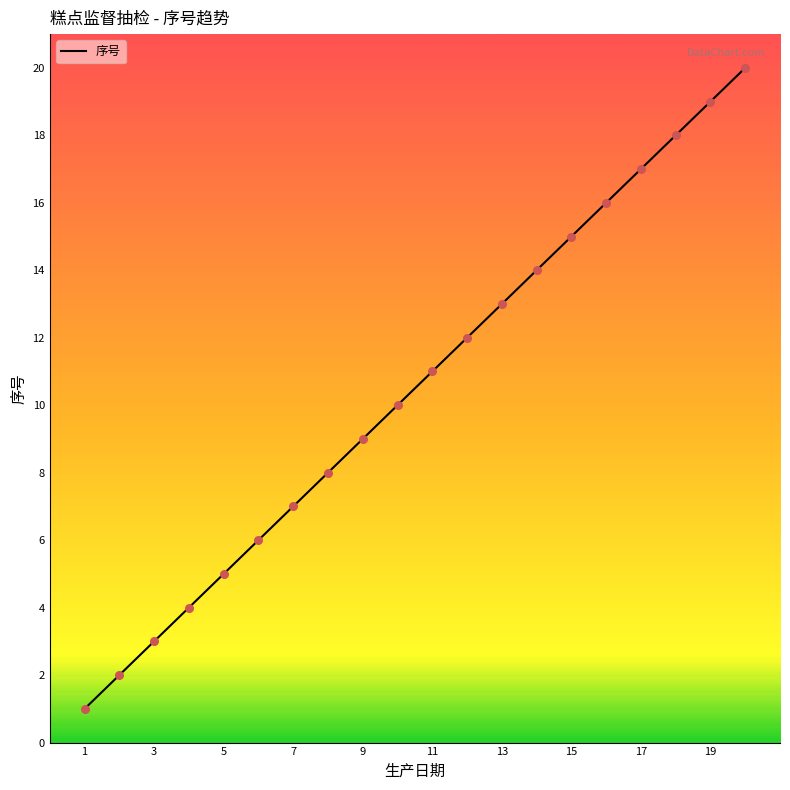

What is the greatest value displayed?

20